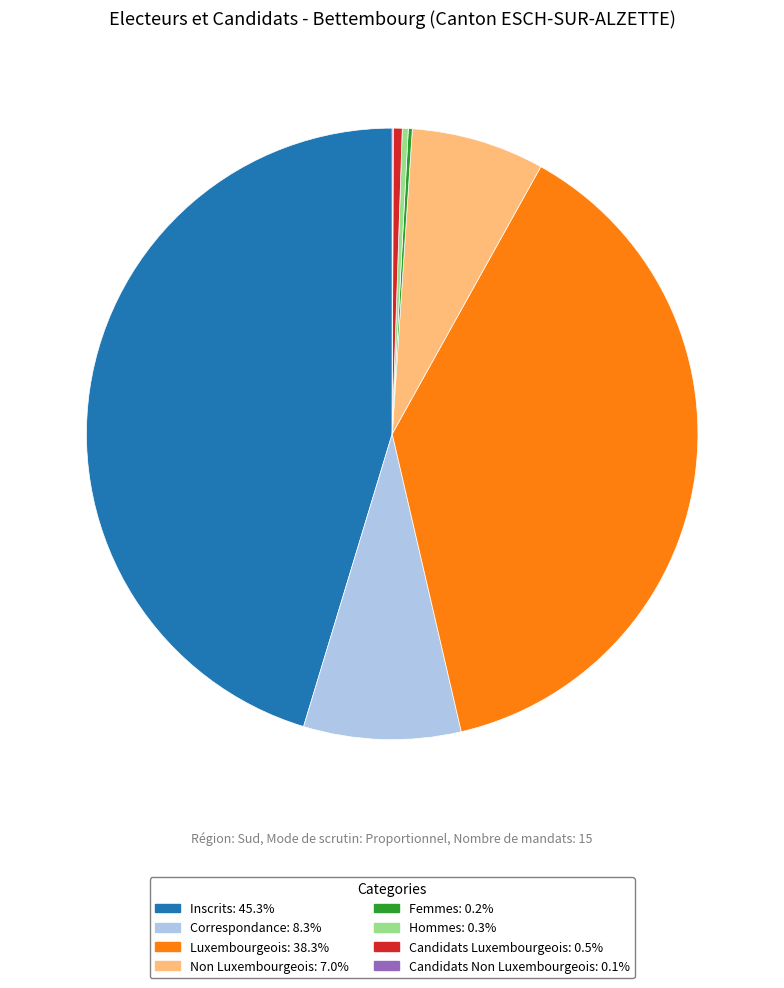

Does any single category account for the majority?

No